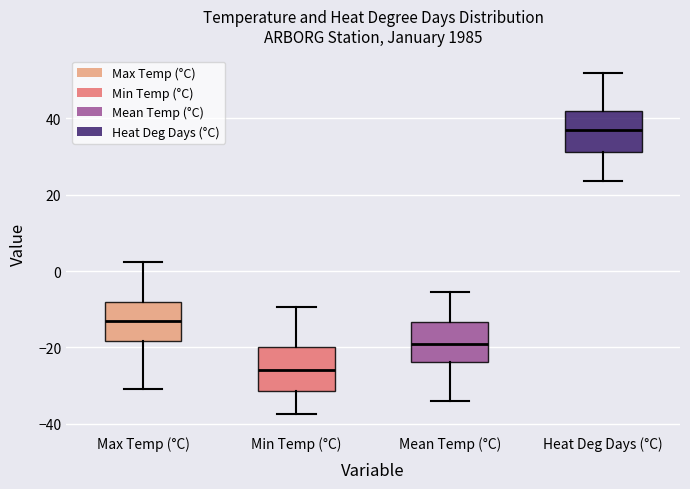

Where does the lower whisker of the box for Min Temp (°C) end on the y-axis? The values are not printed on the chart, so give them approximately, as read against the axis.

-38